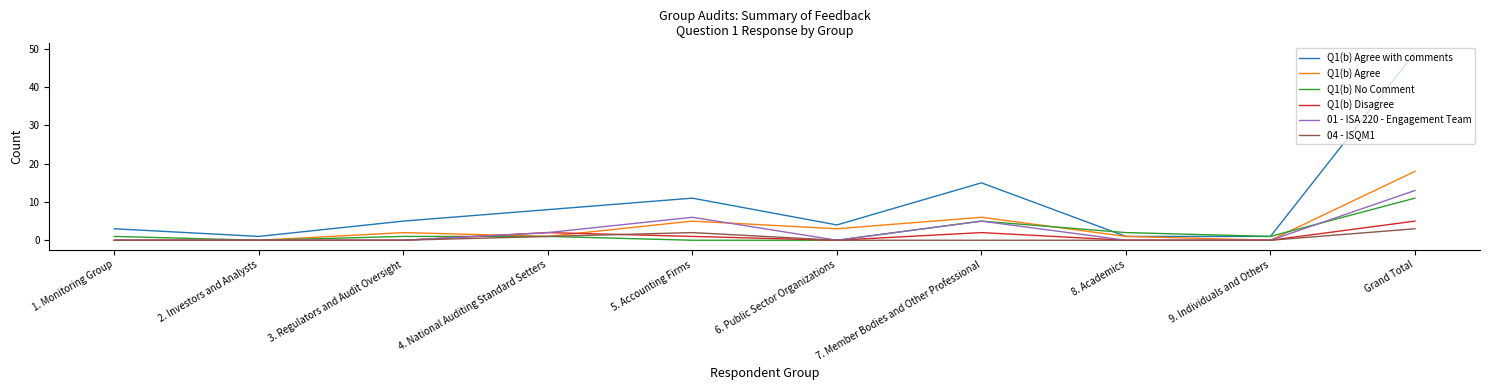

The value of 01 - ISA 220 - Engagement Team at 7. Member Bodies and Other Professional is 8. True or false?

False